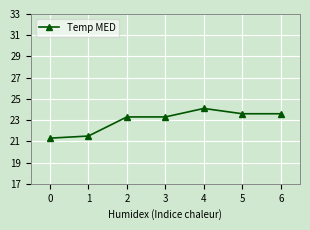

Reading left to right, transcribe all the data shown in this chart.

21.3	21.5	23.3	23.3	24.1	23.6	23.6